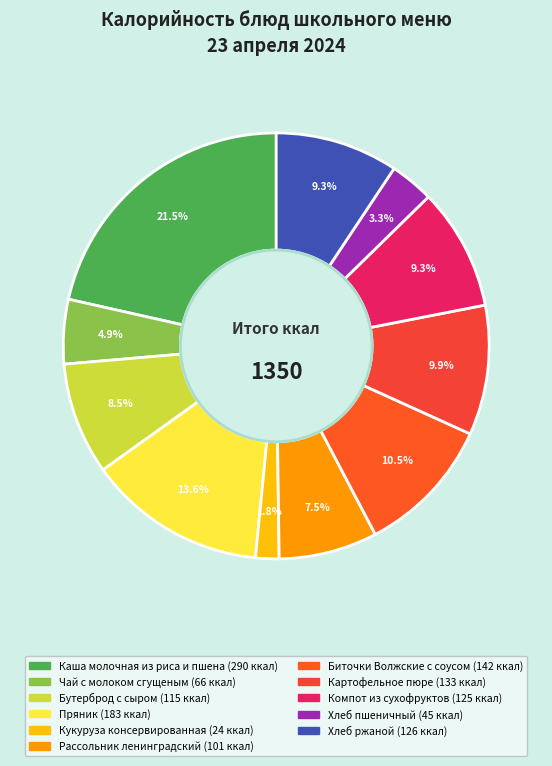

Is there a majority slice in this chart?

No